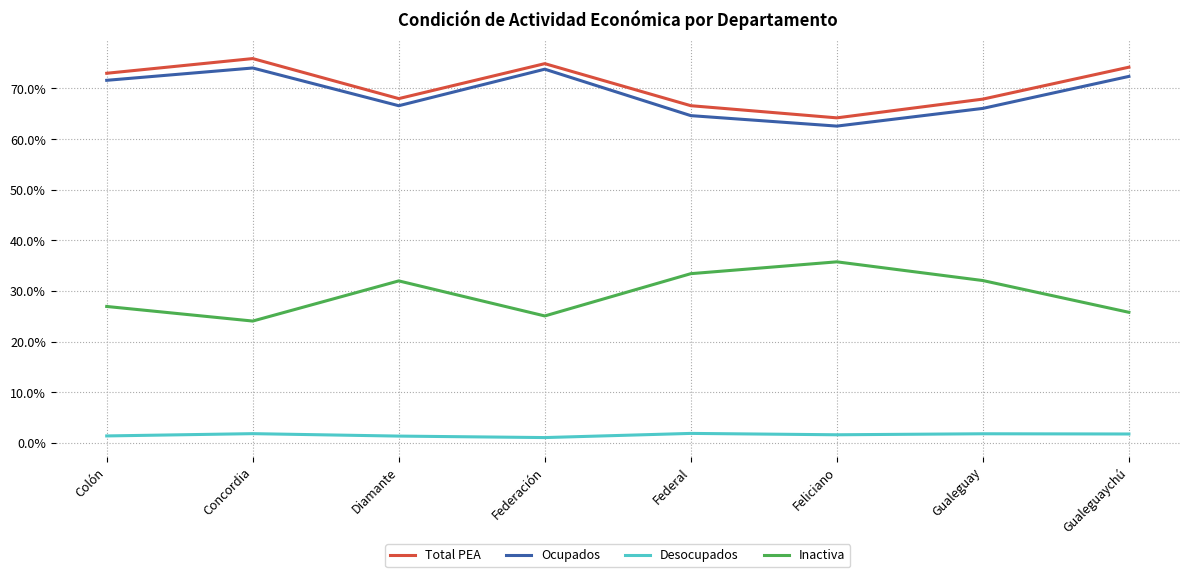

List the series in order of their peak value, lowest first.

Desocupados, Inactiva, Ocupados, Total PEA